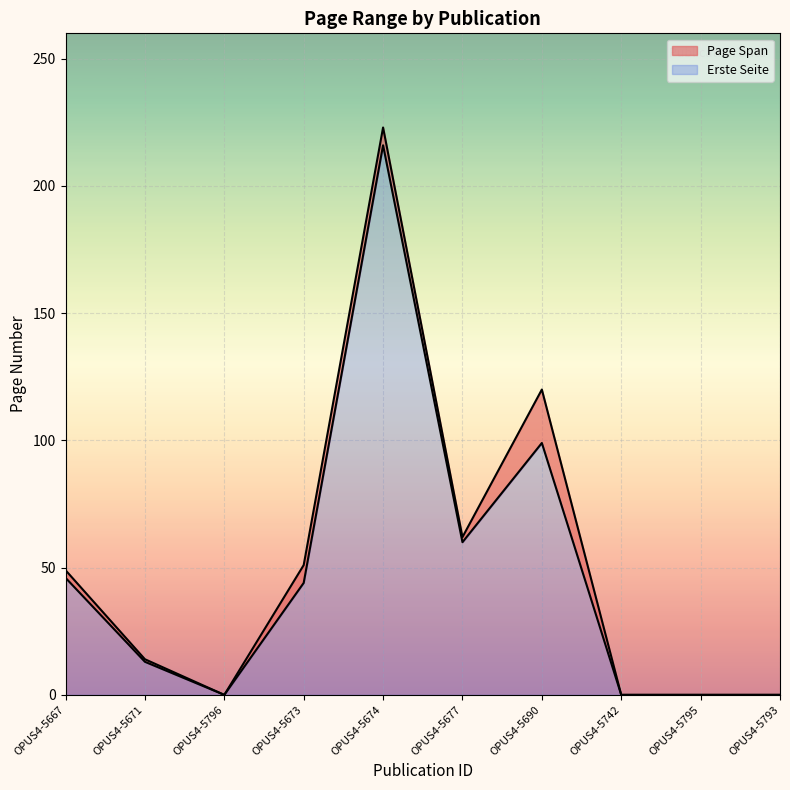

At which category is the sum across all series the highest?

OPUS4-5674